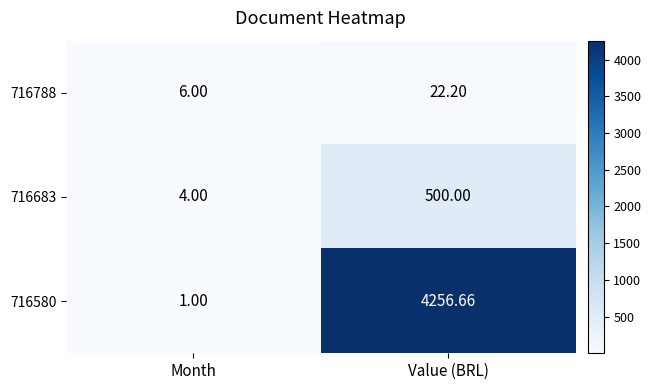

Which label corresponds to the smallest value in the chart?

Month